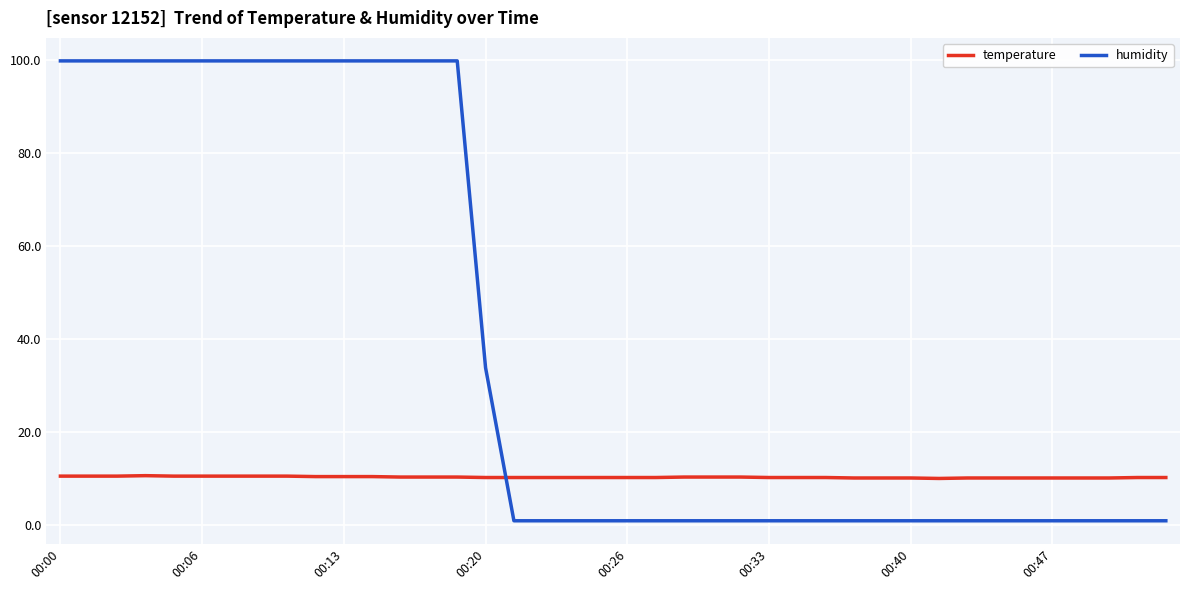

Does the chart have visible grid lines?

Yes